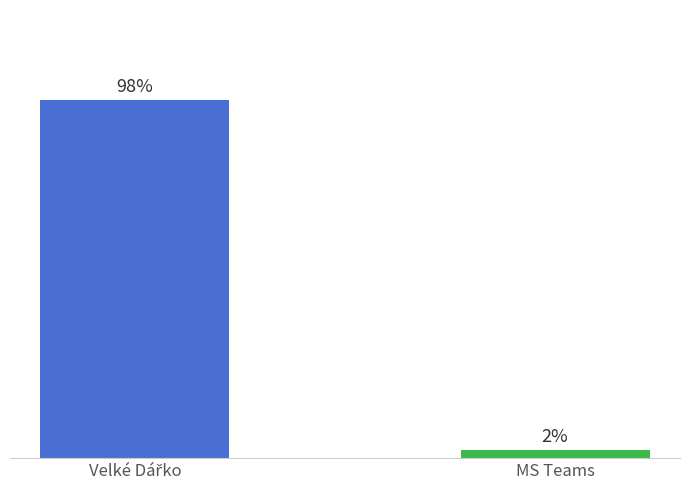

What is the label of the 1st bar from the right?

MS Teams